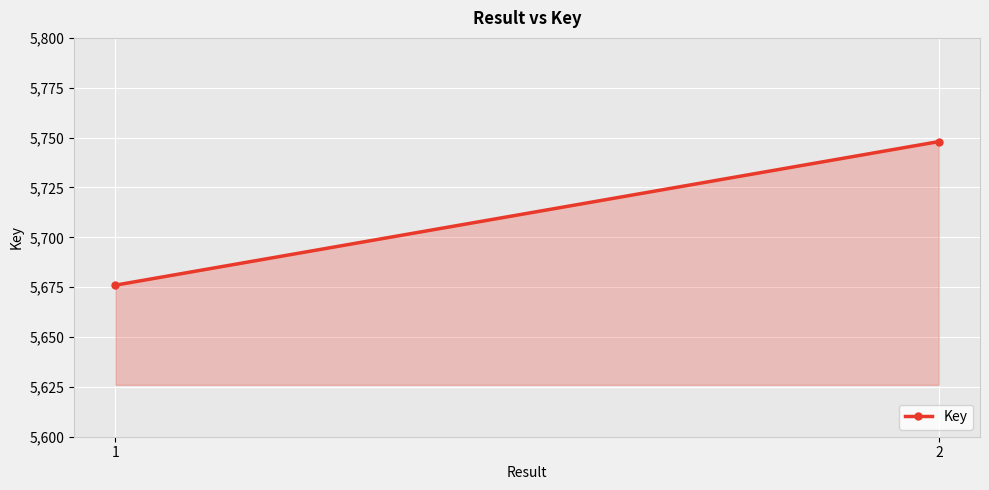

Reading left to right, extract all data points from this chart.

5676	5748